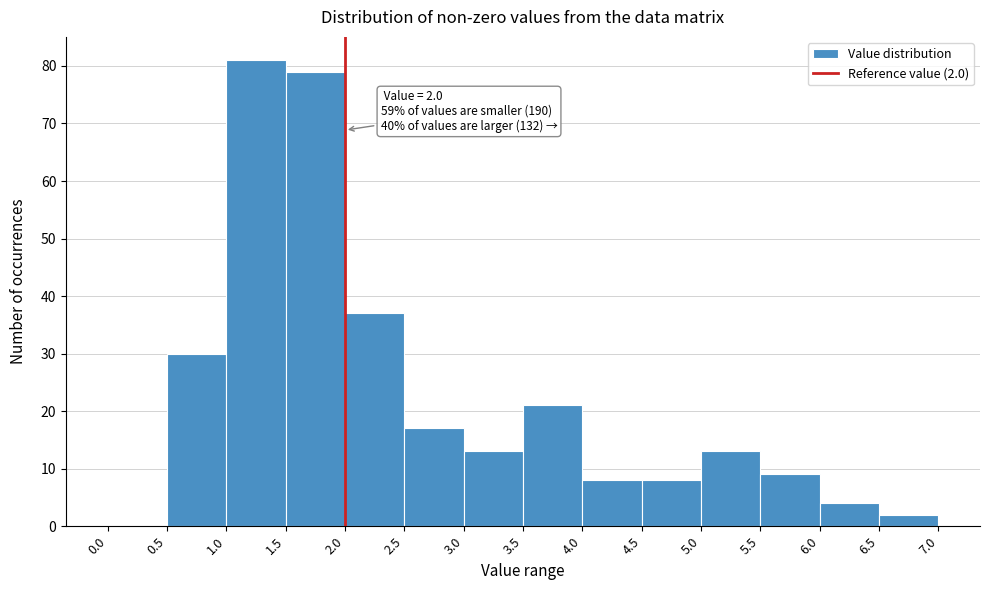

Over which range of the x-axis is the bar tallest?

1.0 to 1.5